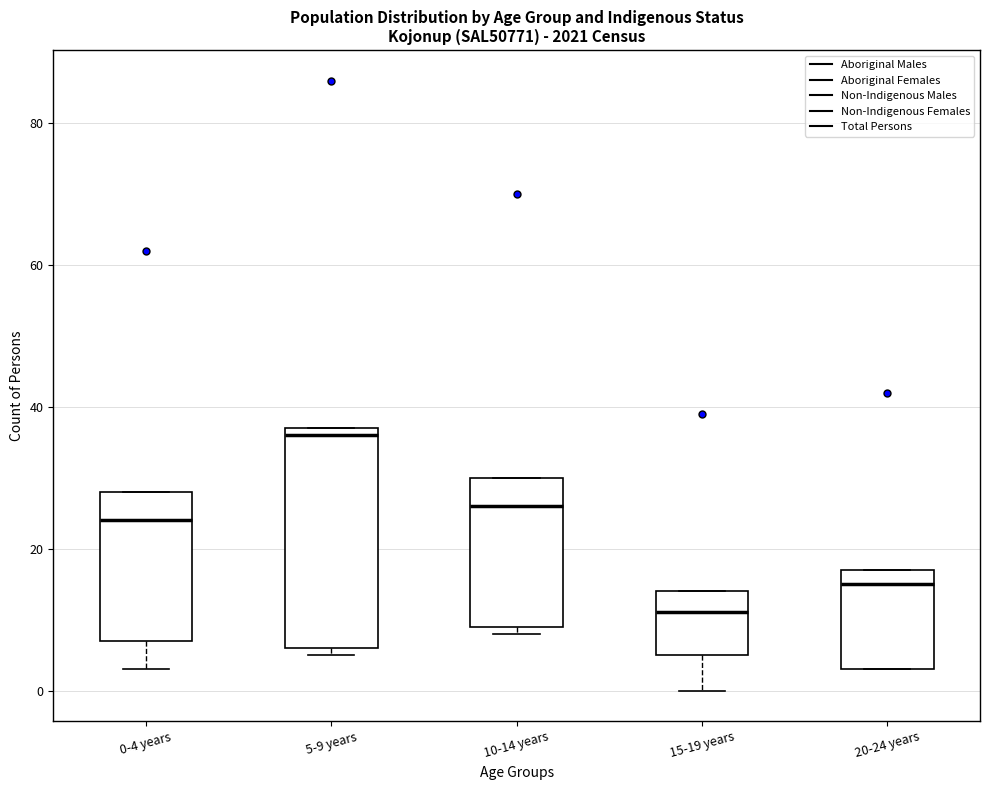

Which box has the lowest median line?

15-19 years